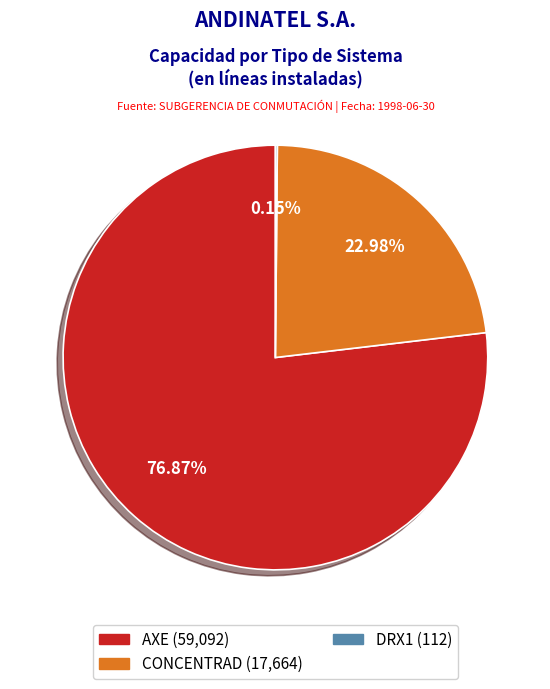

Which slice represents more than half of the pie?

AXE